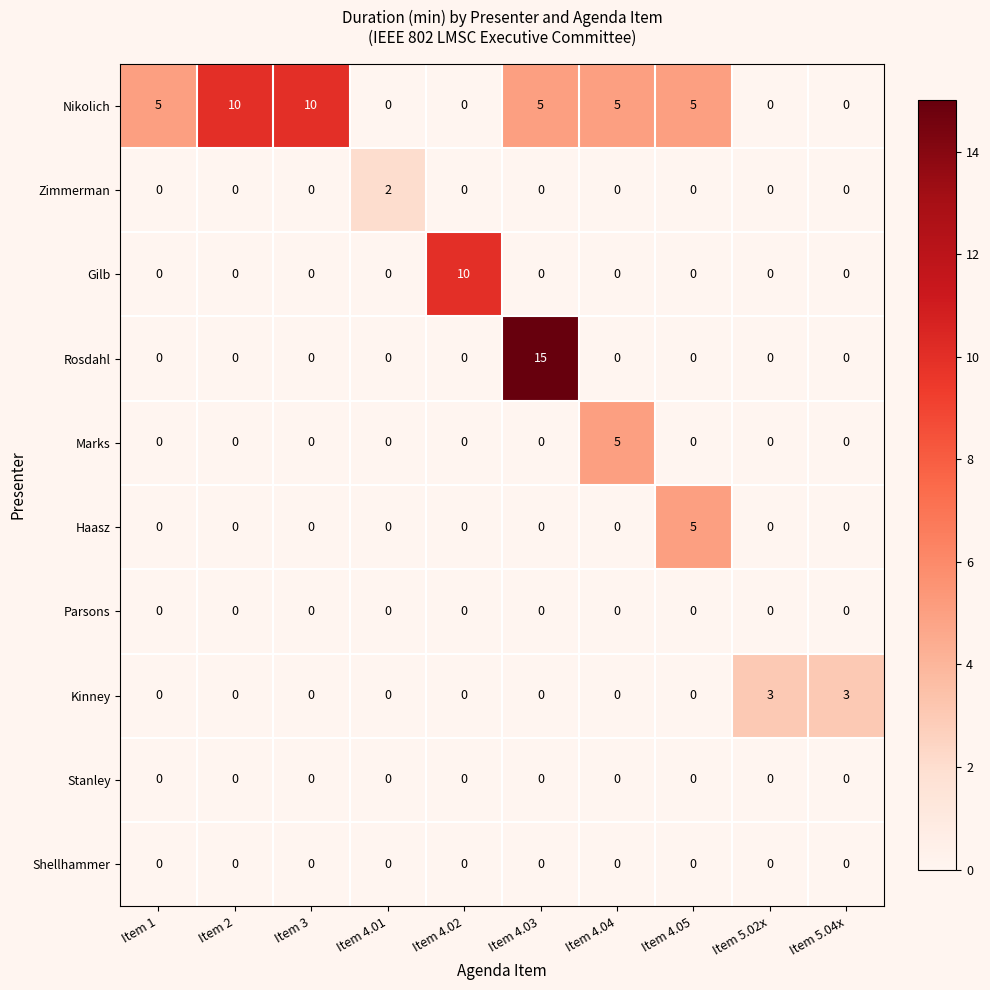

What is the greatest value displayed?

15